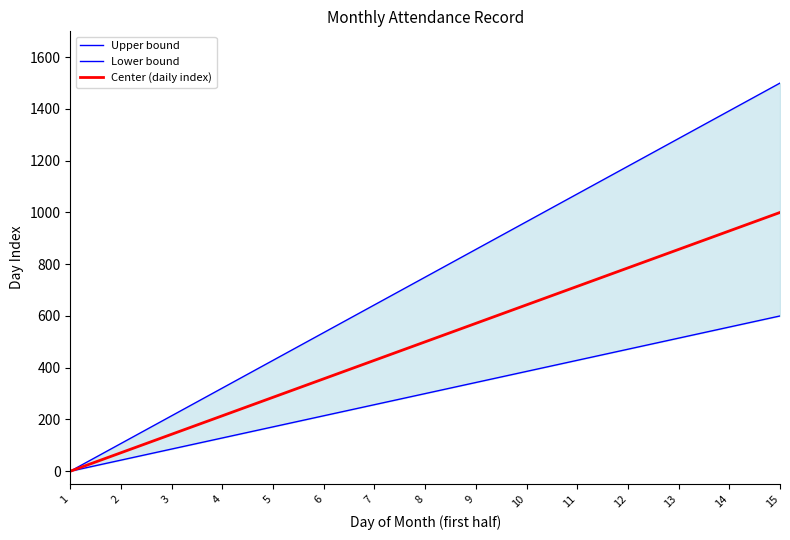

Between 1 and 13, which is larger?

13